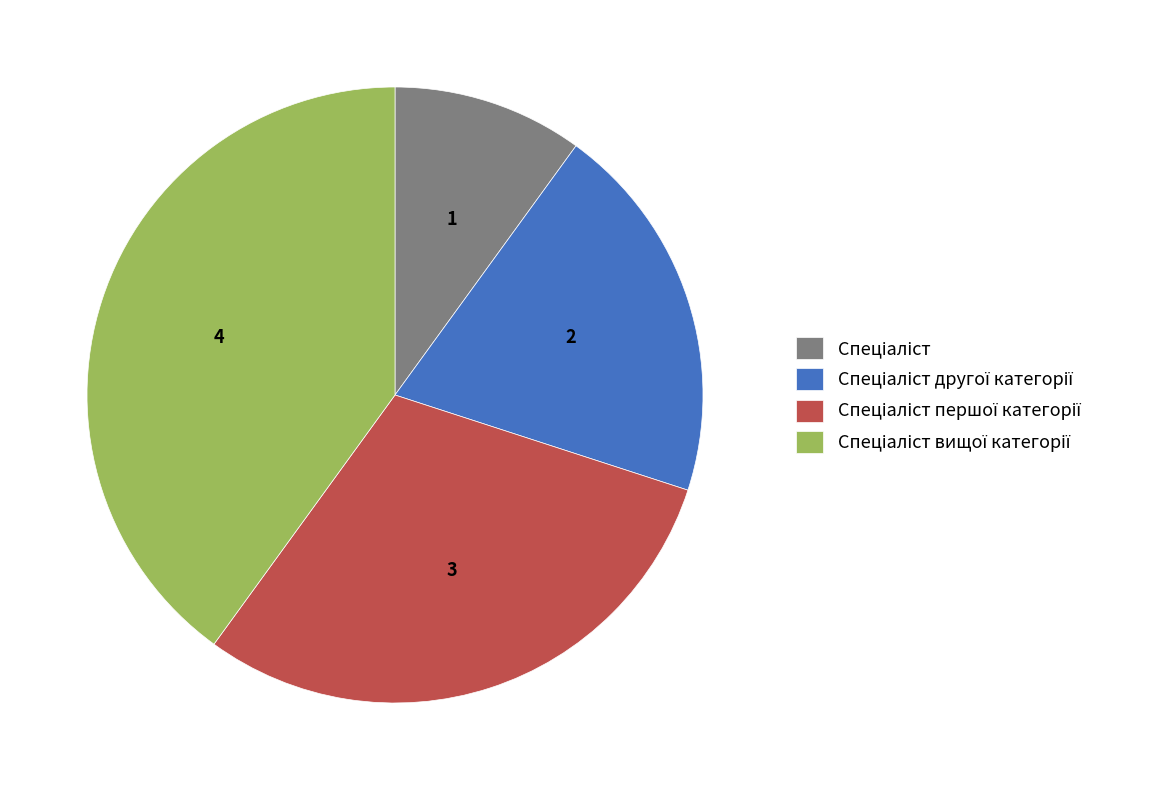

Is there a majority slice in this chart?

No